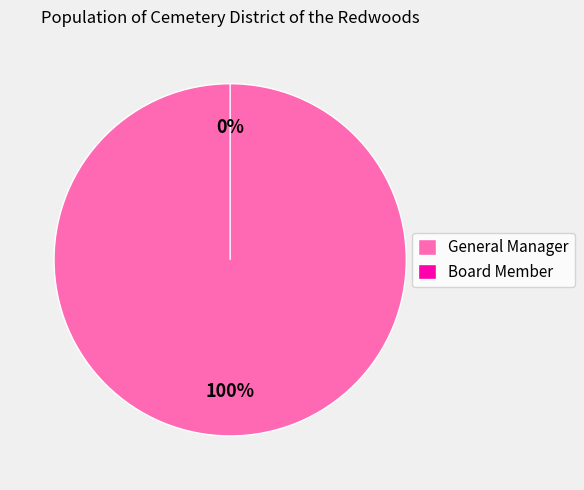

Between Board Member and Board Member, which is larger?

Board Member